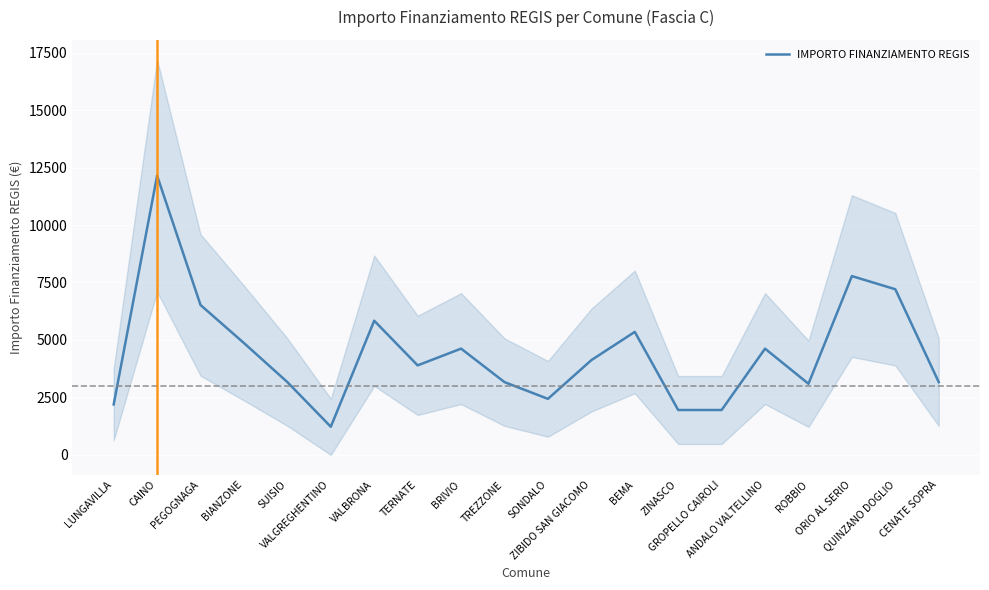

Count the number of data series in this chart.

1